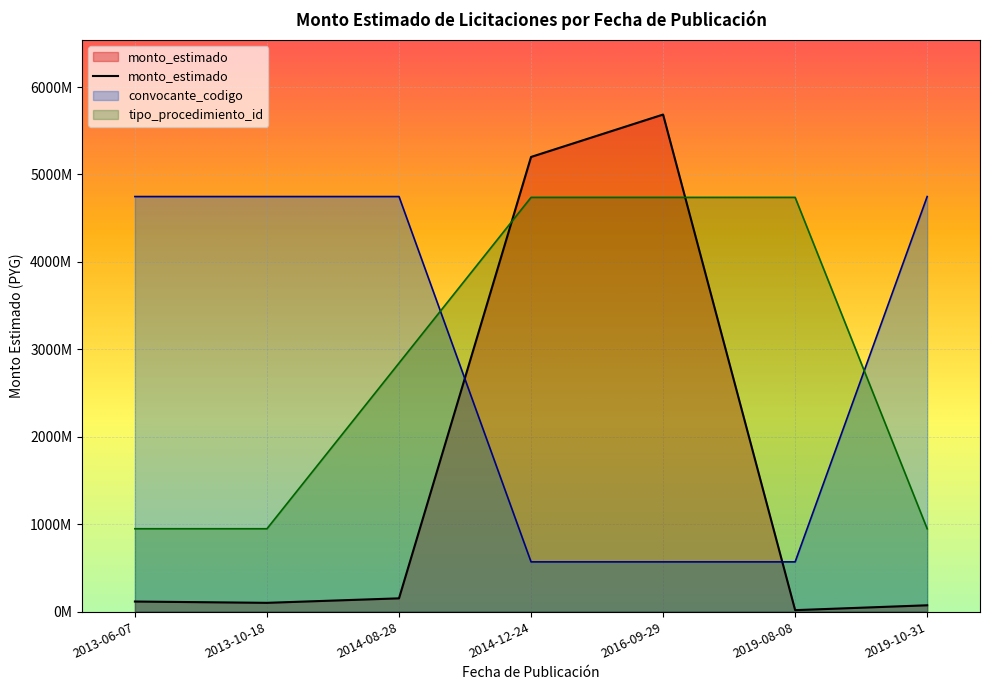

Where is the first local minimum?

2013-10-18